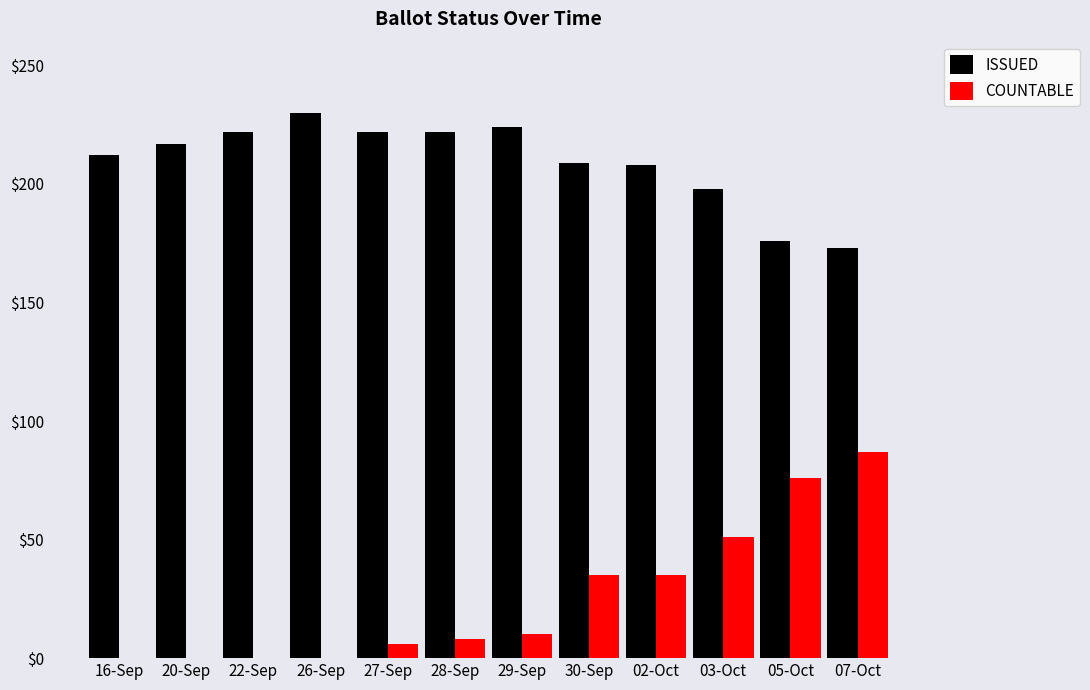

Is it true that COUNTABLE equals -59 at 20-Sep?

False